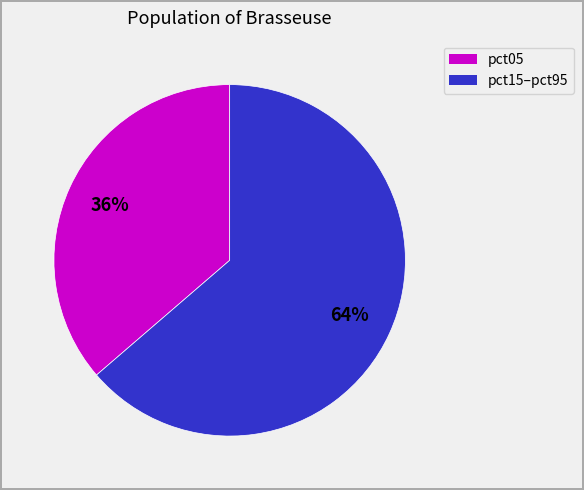

To the nearest percent, what is the average slice percentage?

50%